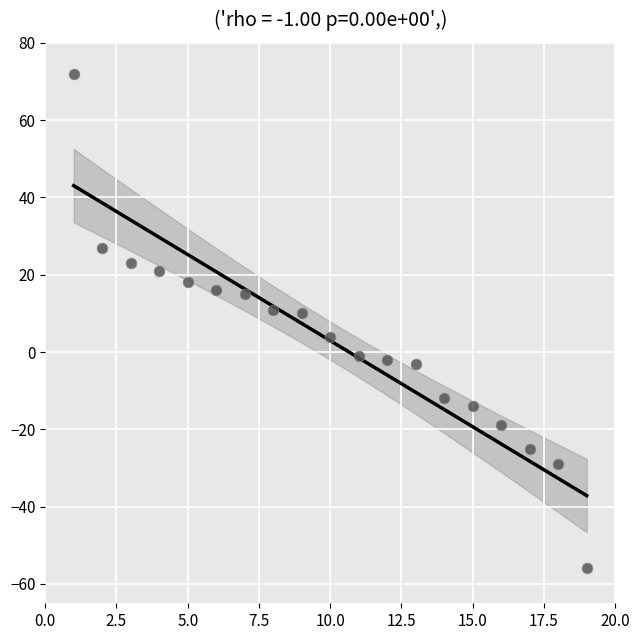

What is the range of X values (max minus min)?

18